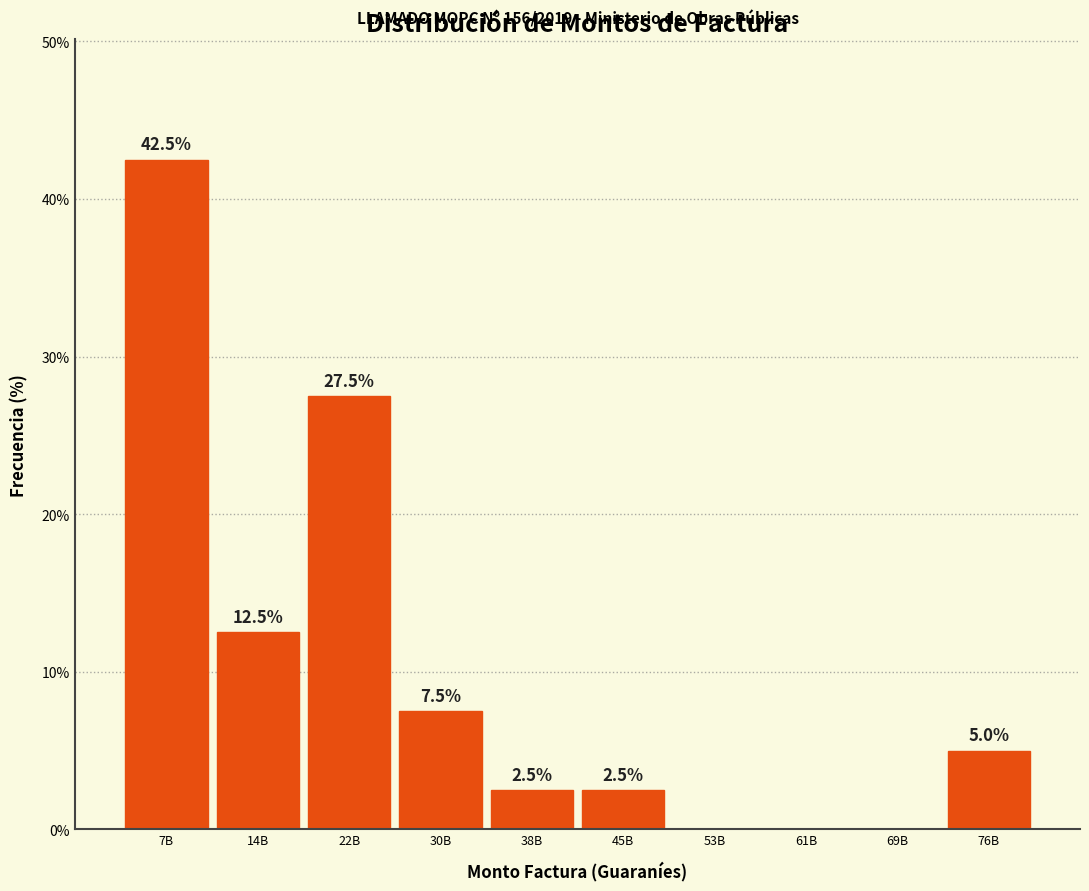

Reading left to right, extract all data points from this chart.

7B=42.5	14B=12.5	22B=27.5	30B=7.5	38B=2.5	45B=2.5	53B=0.0	61B=0.0	69B=0.0	76B=5.0